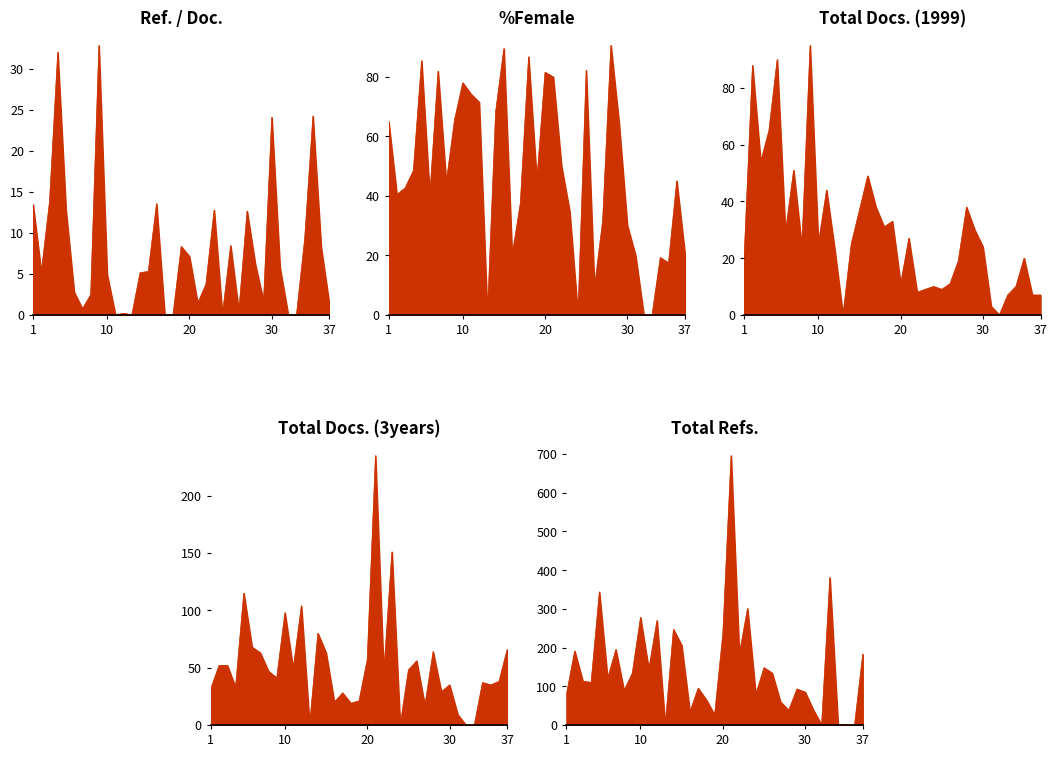

Where does the Total Refs. series first go above 113?

2